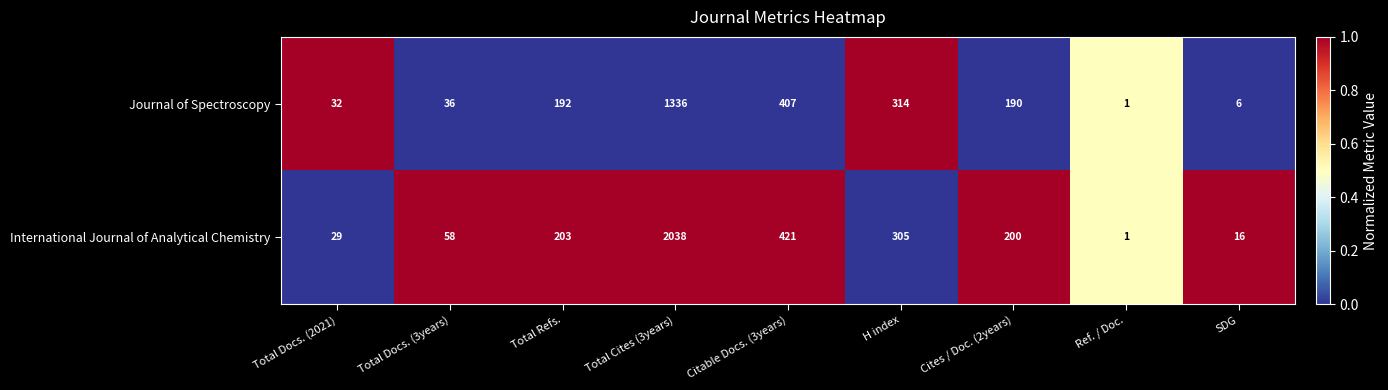

The International Journal of Analytical Chemistry series shows 178 at H index. True or false?

False